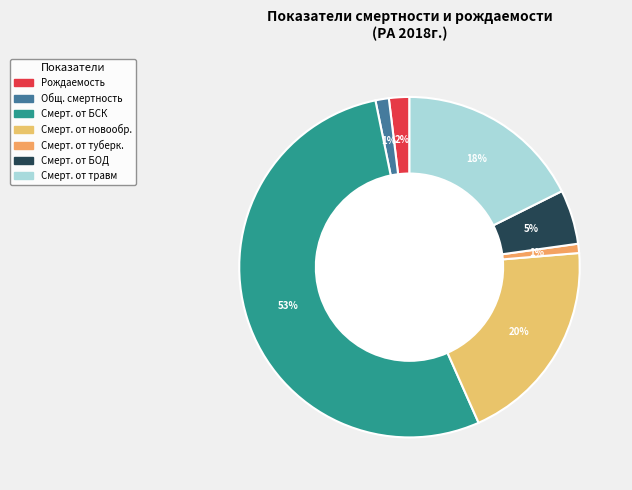

Which slice is the largest?

Смерт. от БСК